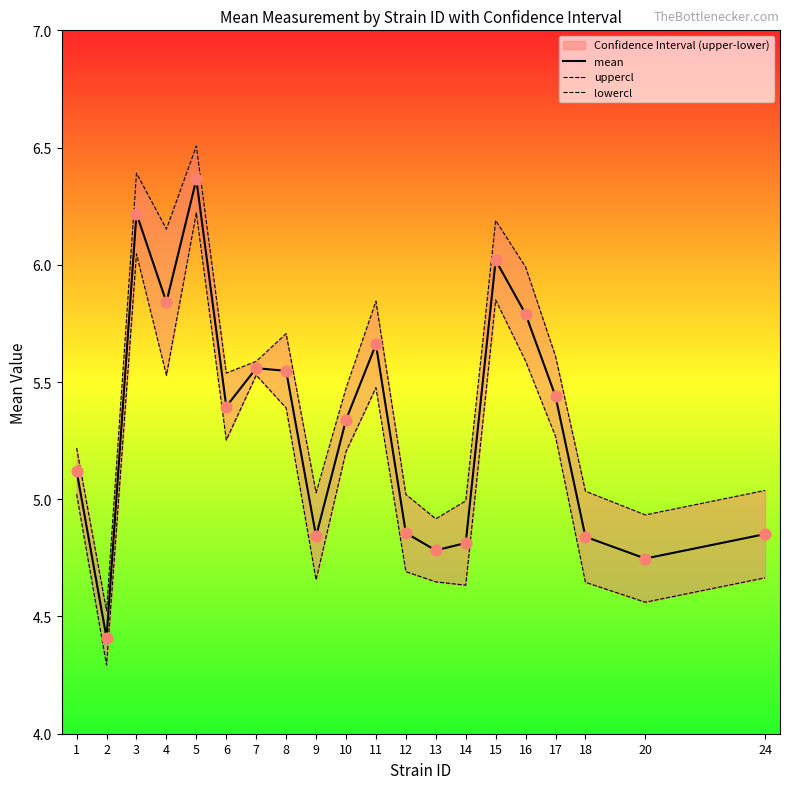

What are all the series names shown in the legend?

mean, uppercl, lowercl